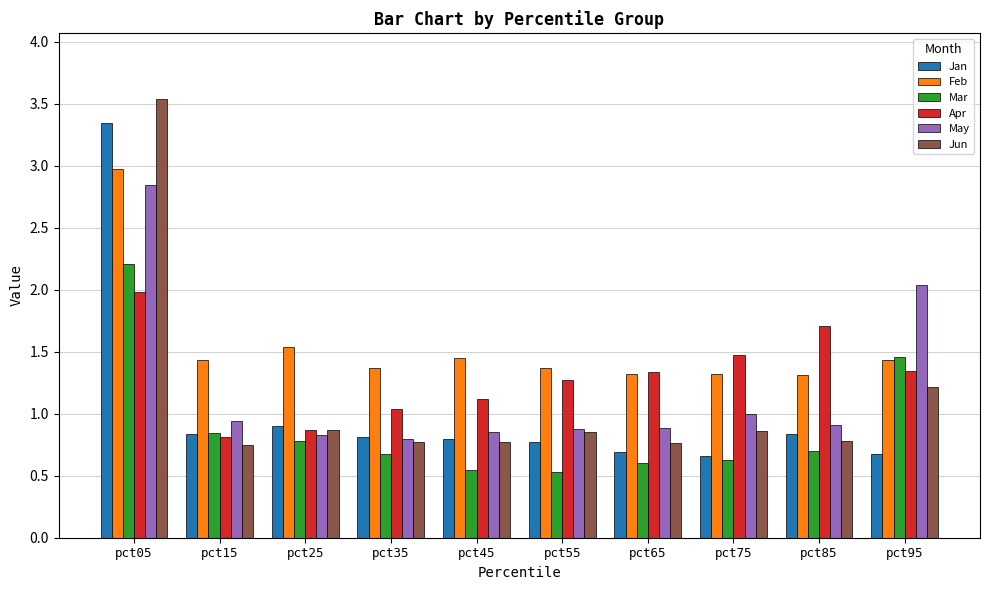

What value does the Mar series have at pct65?

0.6